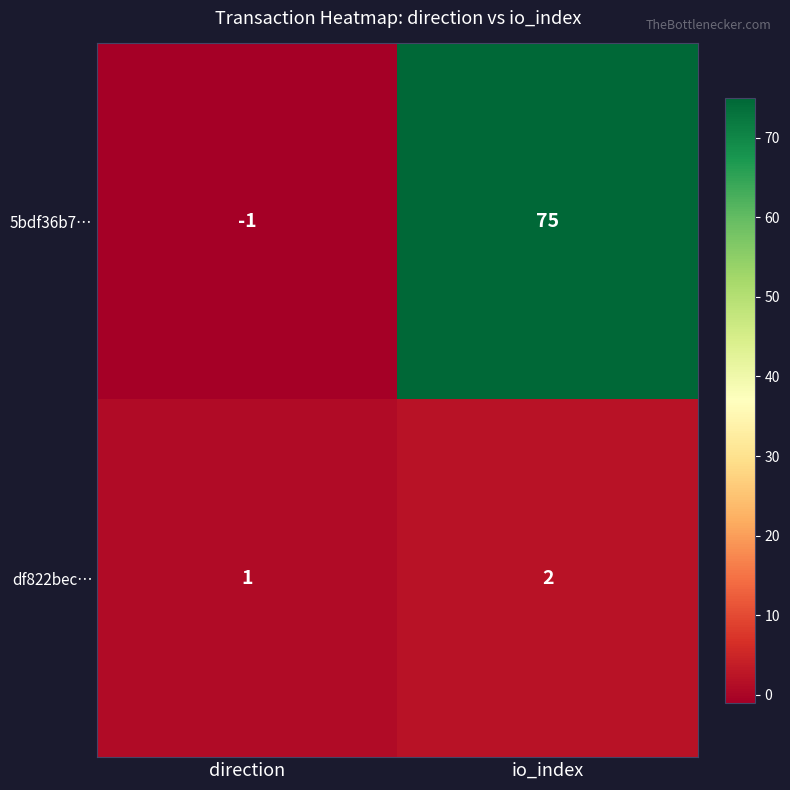

Between direction and io_index, which series saw the biggest shift?

5bdf36b7…